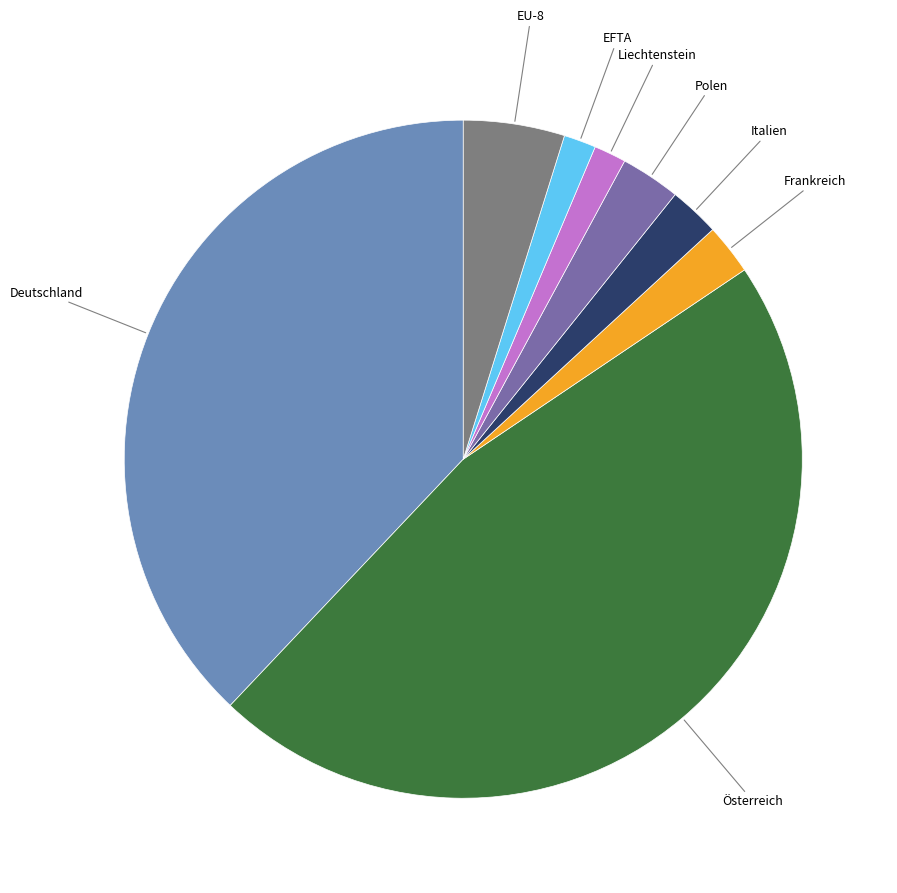

Does Italien account for over 50% of the chart?

No